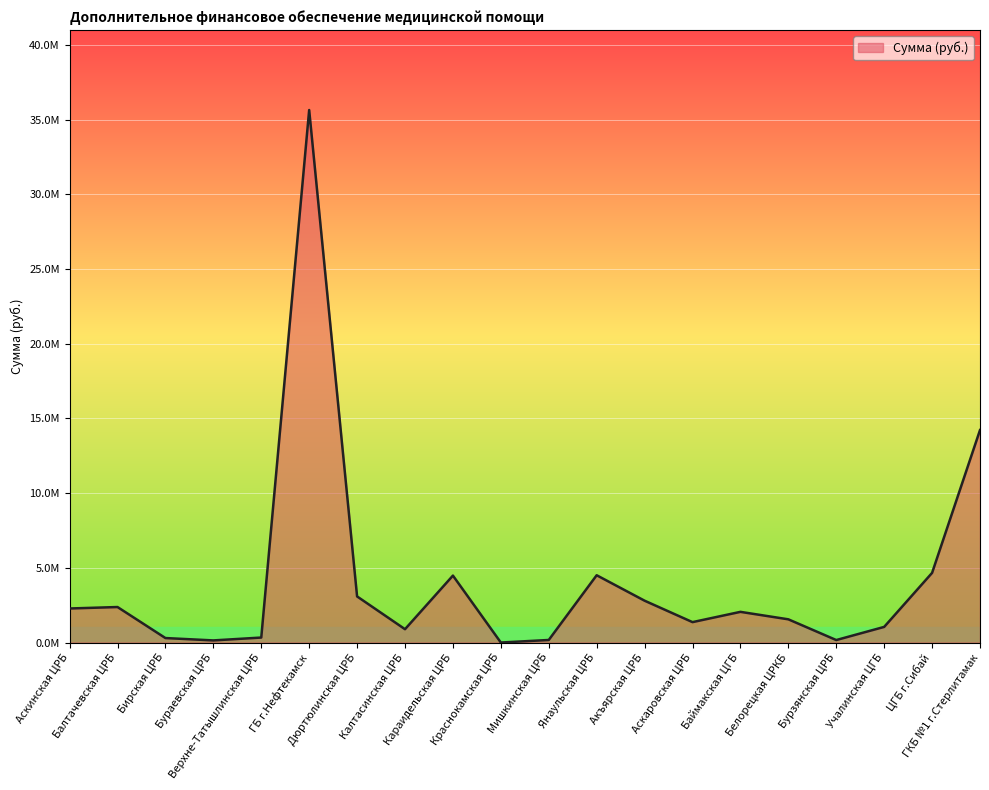

What is the label of the 5th point from the left?

Верхне-Татышлинская ЦРБ